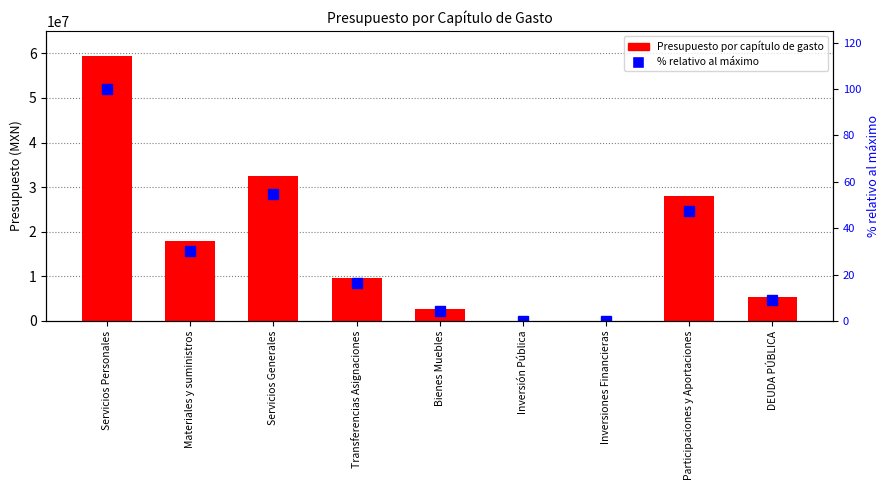

At which category does the chart reach its peak across all series?

Servicios Personales